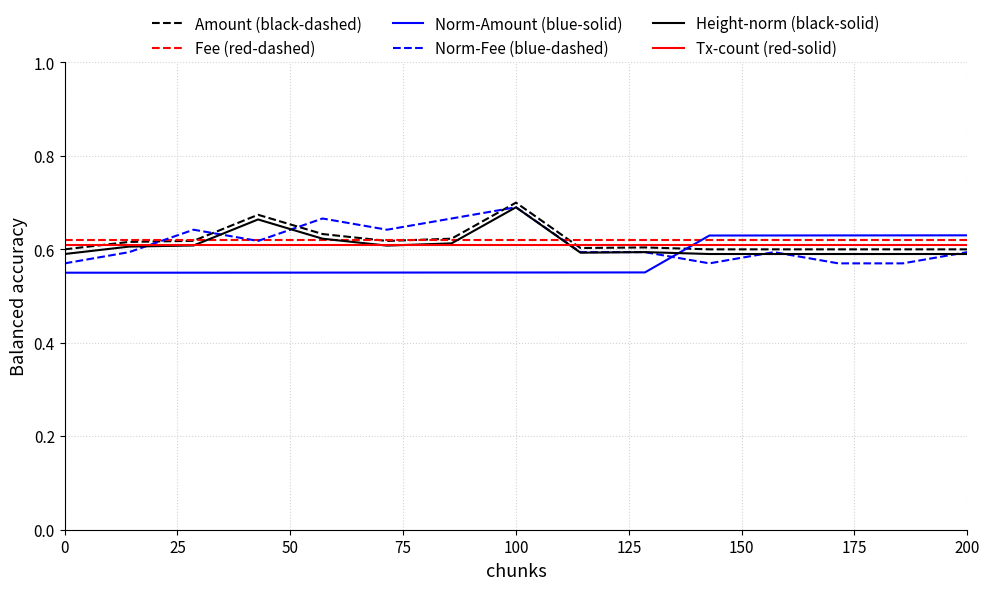

After their last crossing, which series has the higher values: Norm-Fee (blue-dashed) or Norm-Amount (blue-solid)?

Norm-Amount (blue-solid)